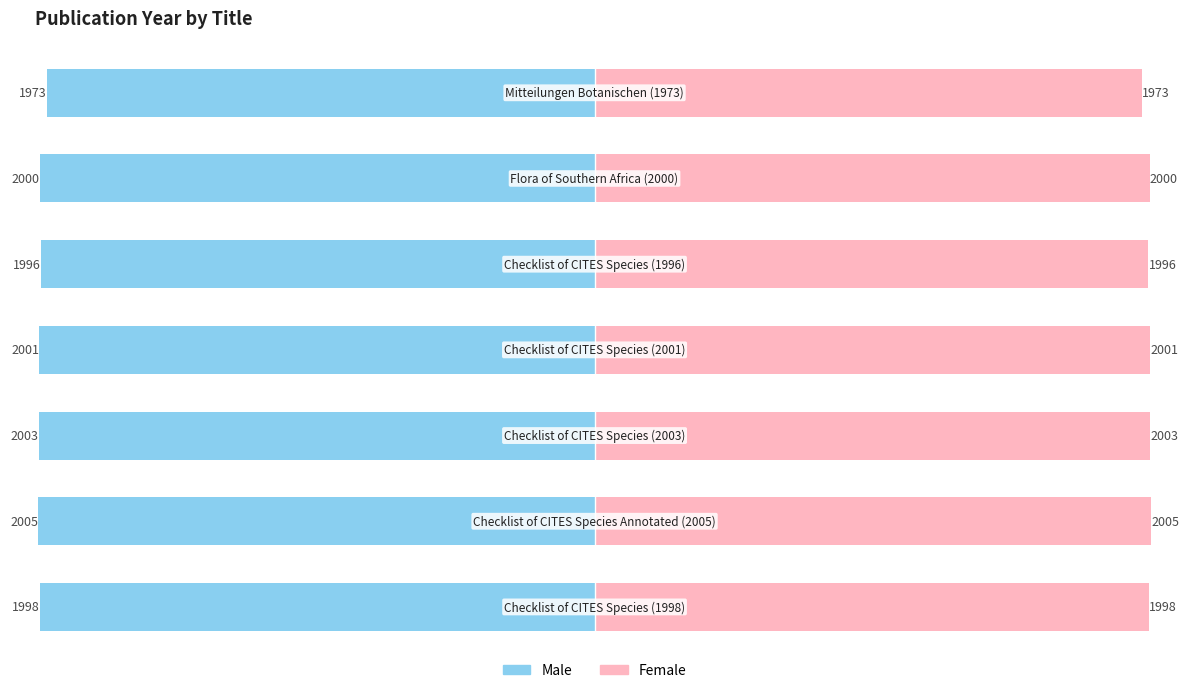

Reading right to left, extract all data points from this chart.

Male: -1973	-2000	-1996	-2001	-2003	-2005	-1998
Female: 1973	2000	1996	2001	2003	2005	1998